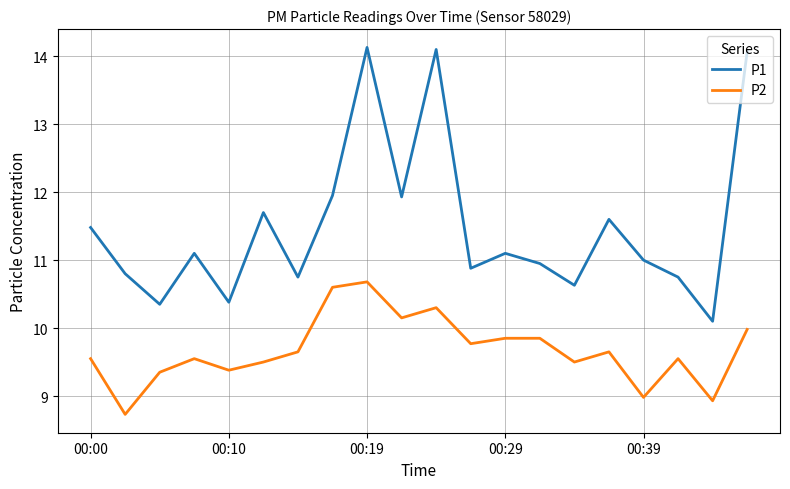

Which series has the widest spread of values?

P1